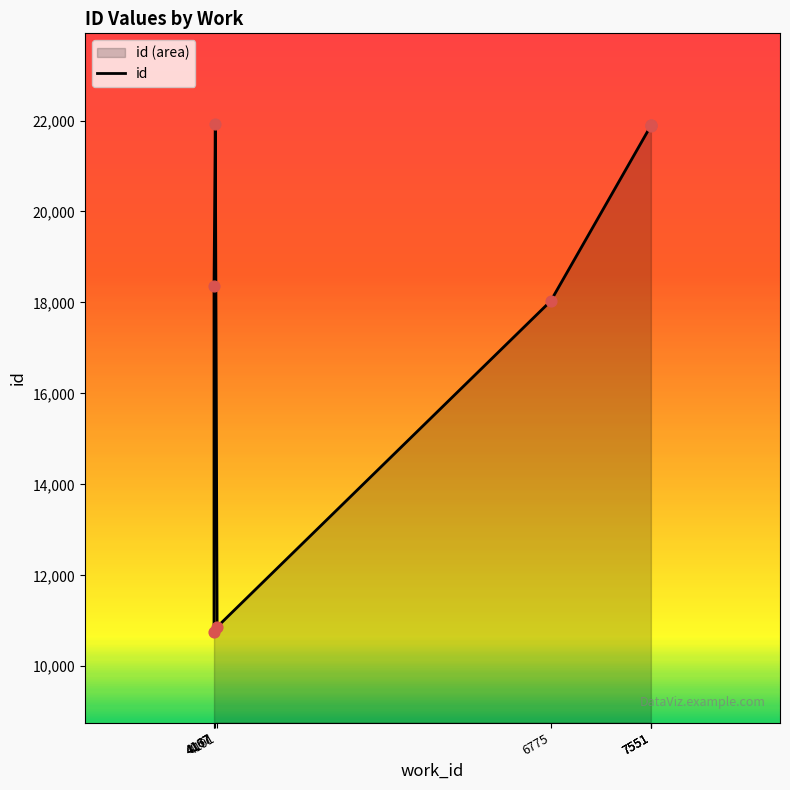

What is the change in value from 4177 to 7551?

-30